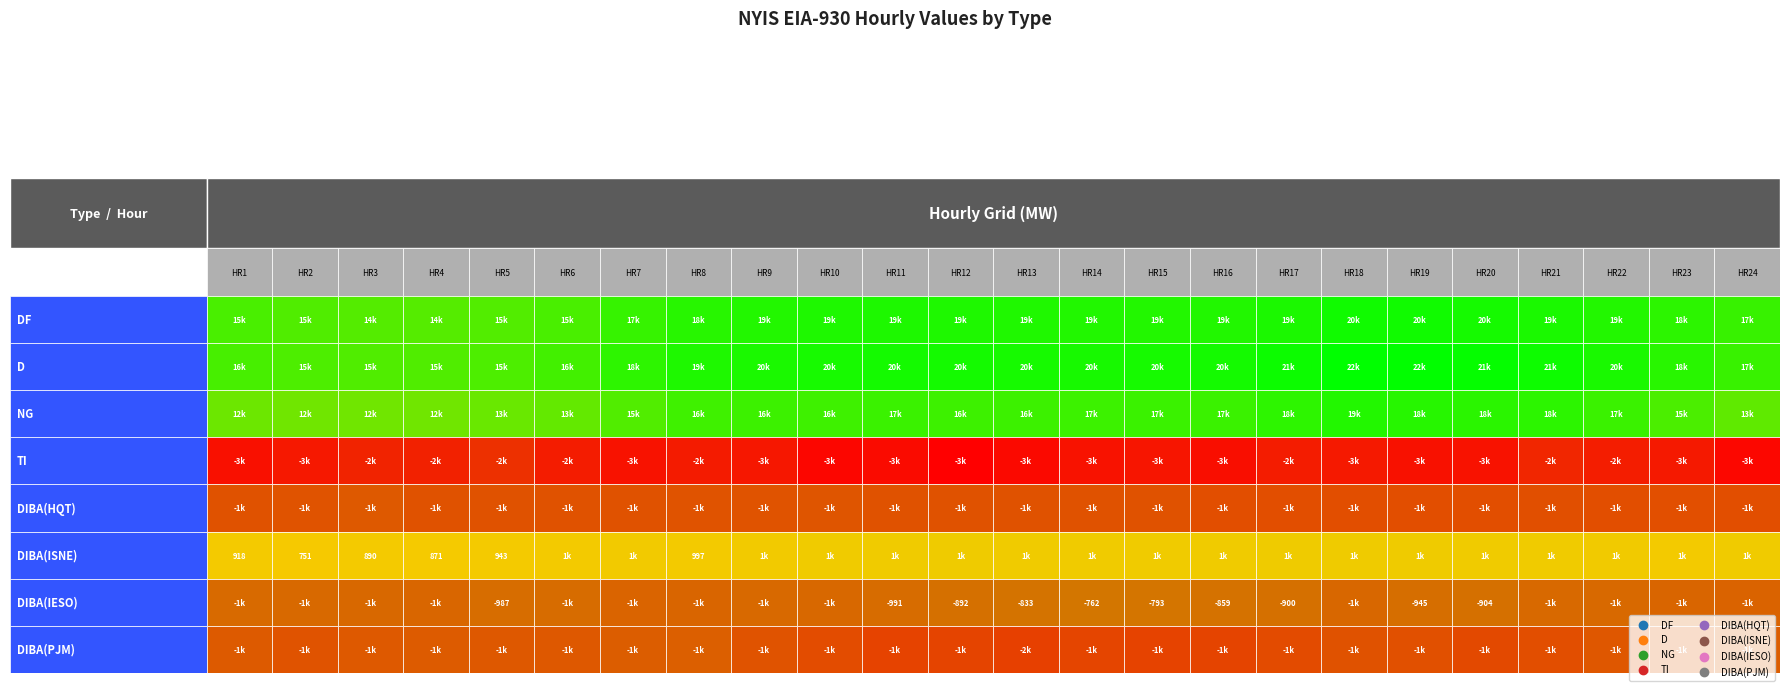

The value of DIBA(ISNE) at 9 is 1684. True or false?

False